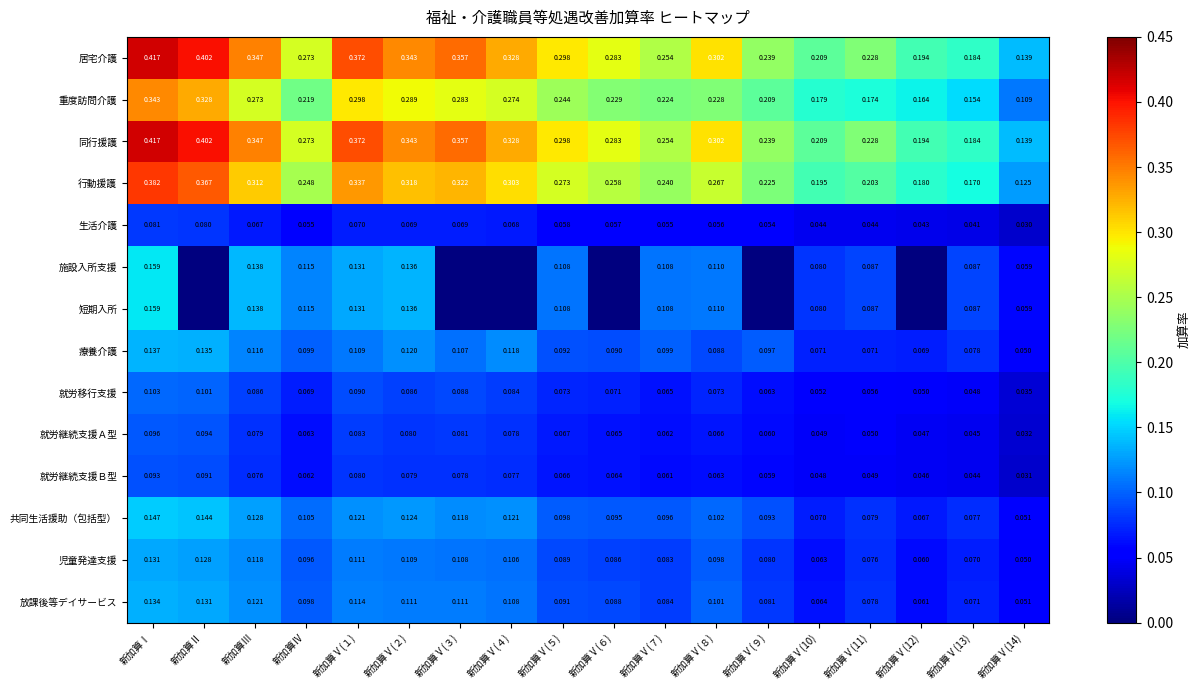

At which label does 就労移行支援 reach its peak?

新加算Ⅰ